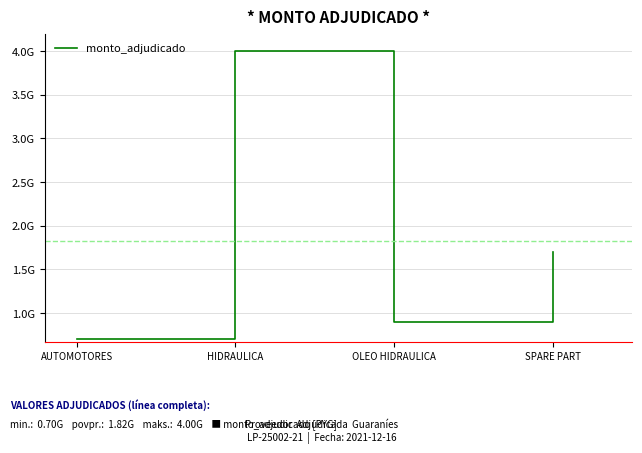

What is the difference between the values at AUTOMOTORES and OLEO HIDRAULICA?

200000000